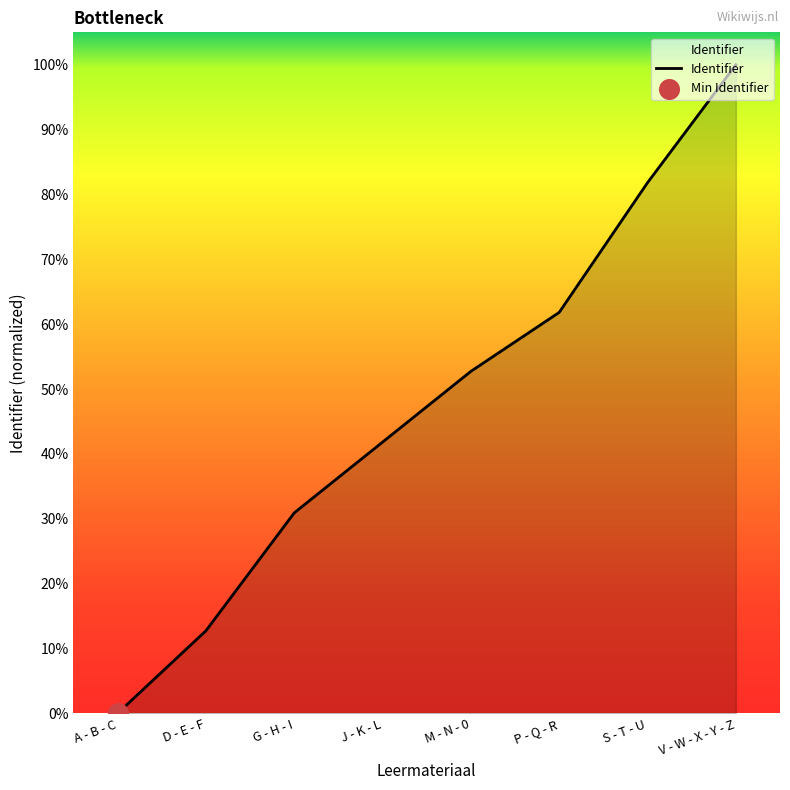

Which has a higher value, P - Q - R or J - K - L?

P - Q - R